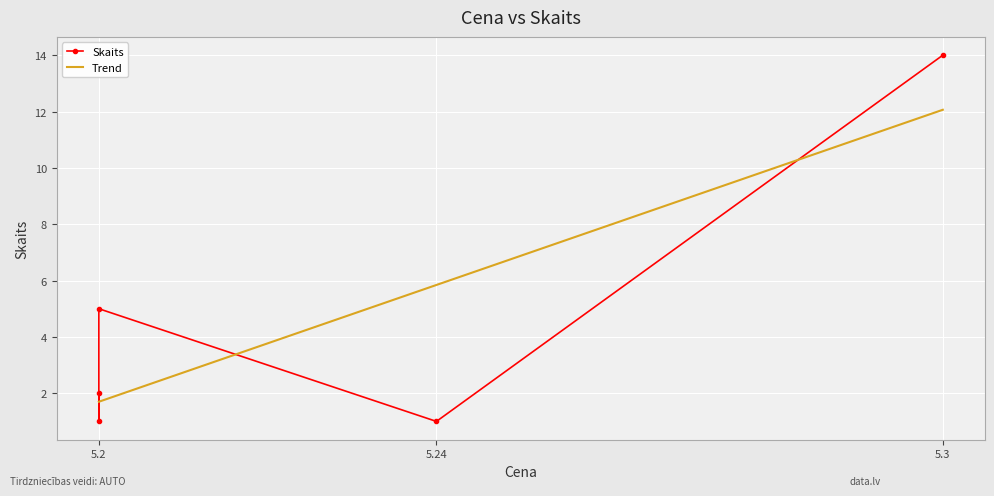

What is the difference between the maximum and minimum values?

13